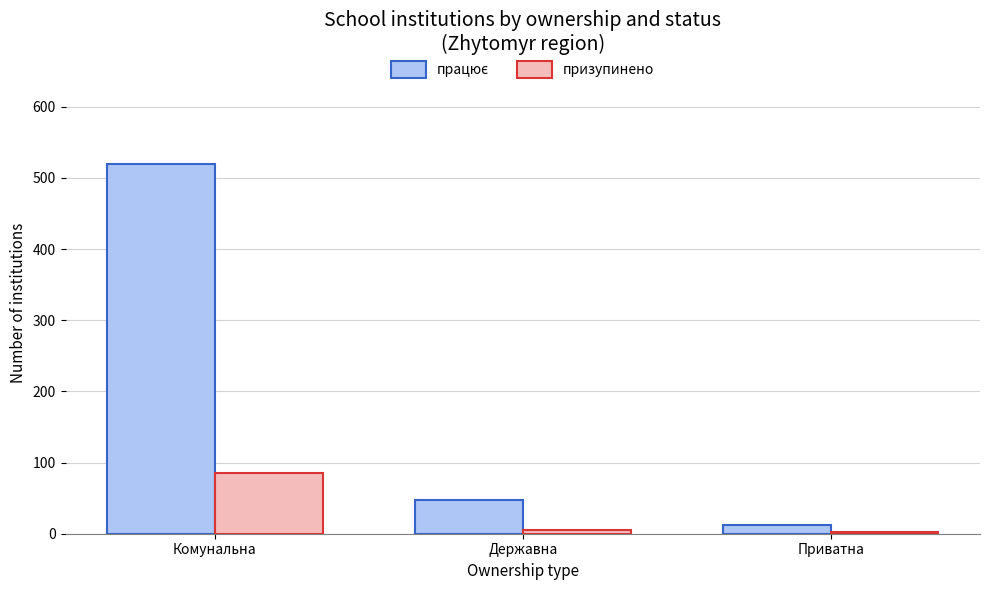

What is the average value of the призупинено series?

31